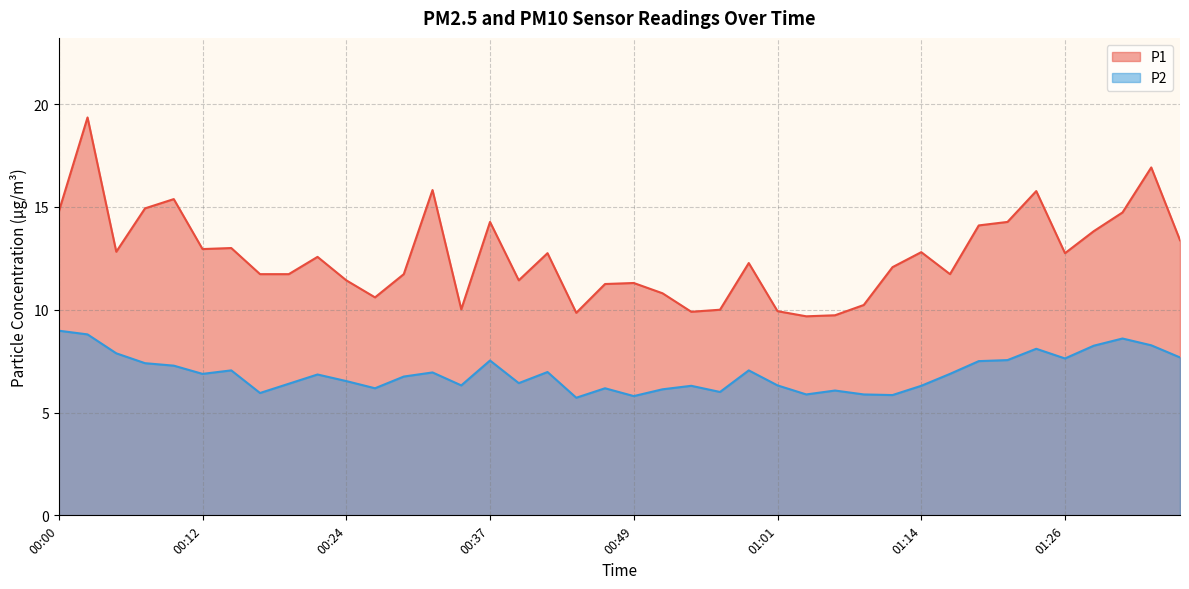

How many data points in P1 are above 12?

22